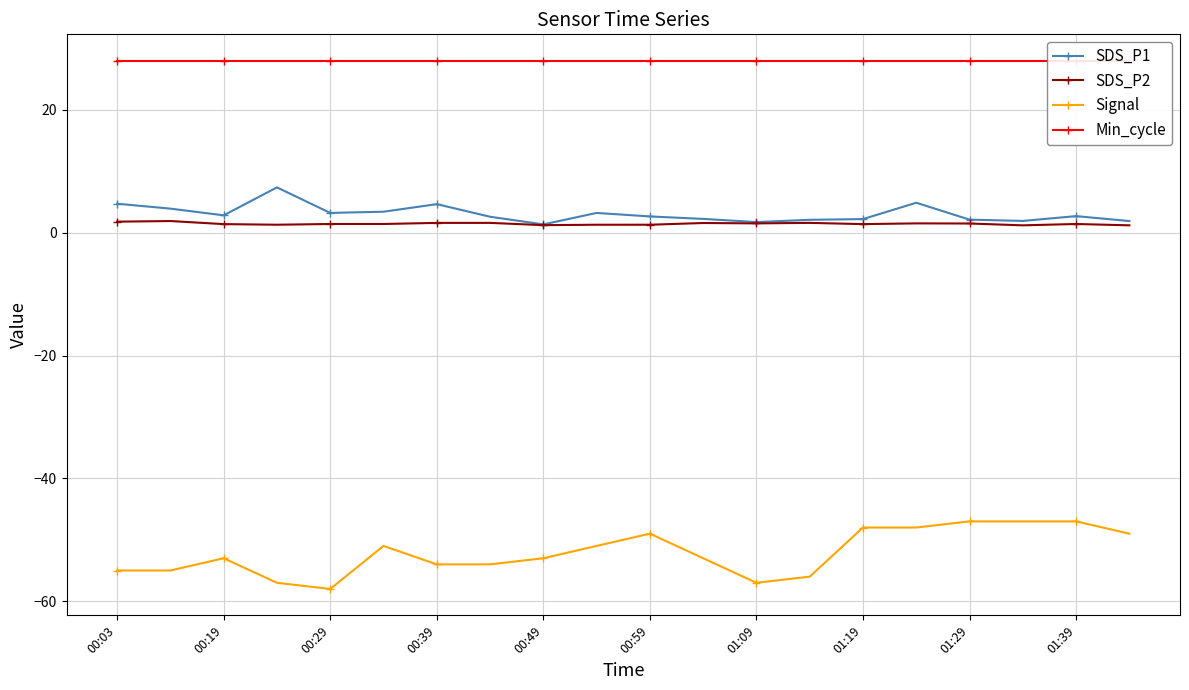

True or false: SDS_P1 and Signal cross at least once.

False